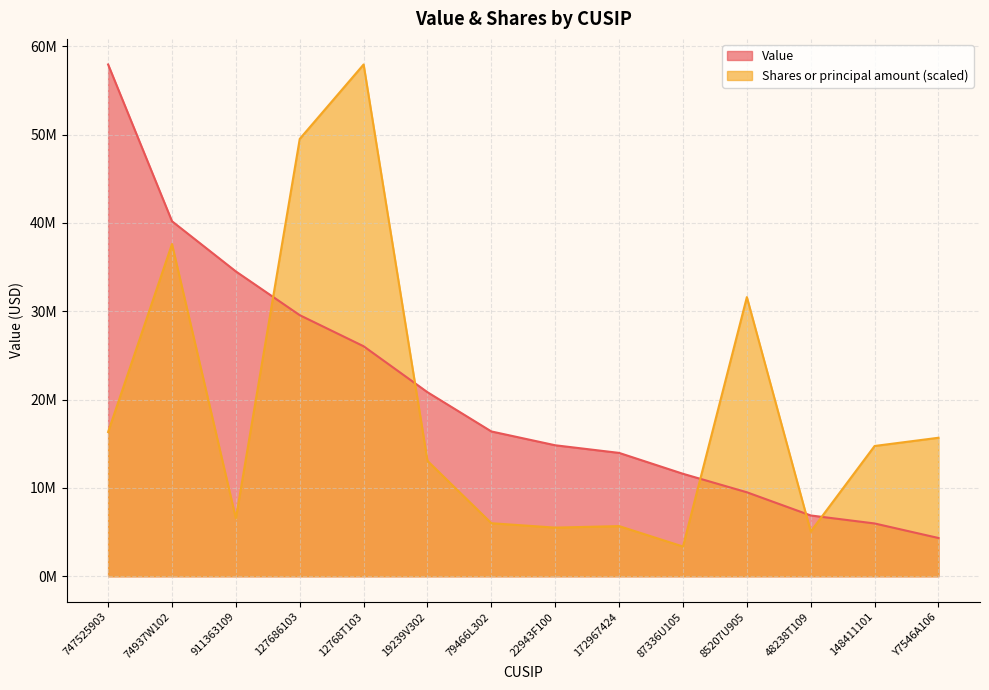

Which series has the largest range (max minus min)?

Shares or principal amount